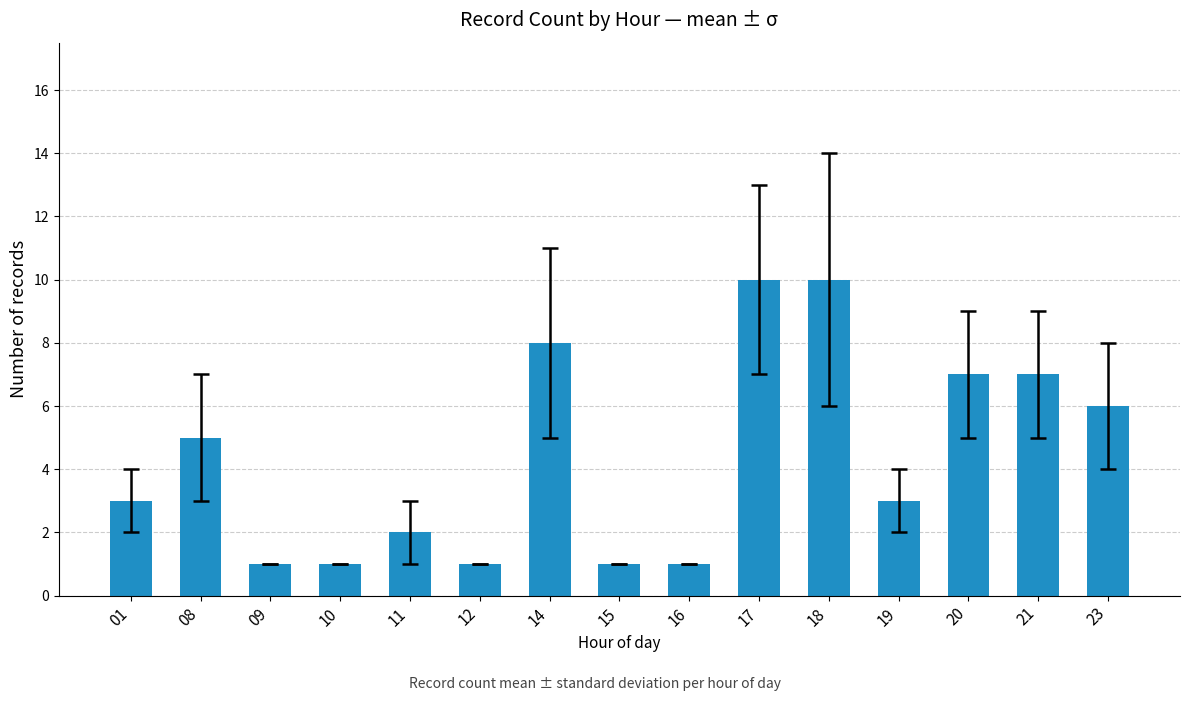

What is the change in value from 15 to 23?

+5